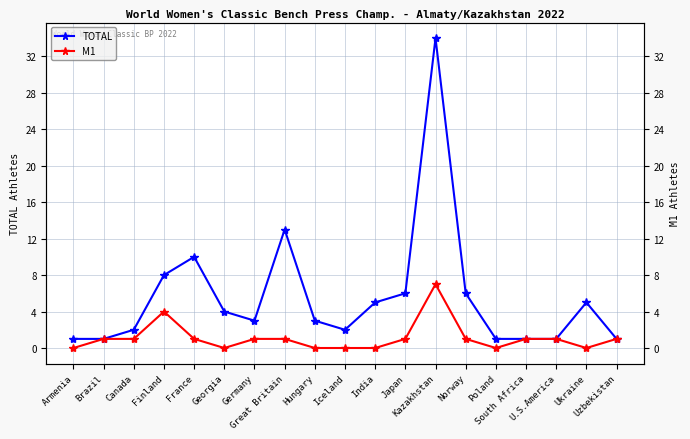

True or false: M1 has more than 0 interior local peaks.

True